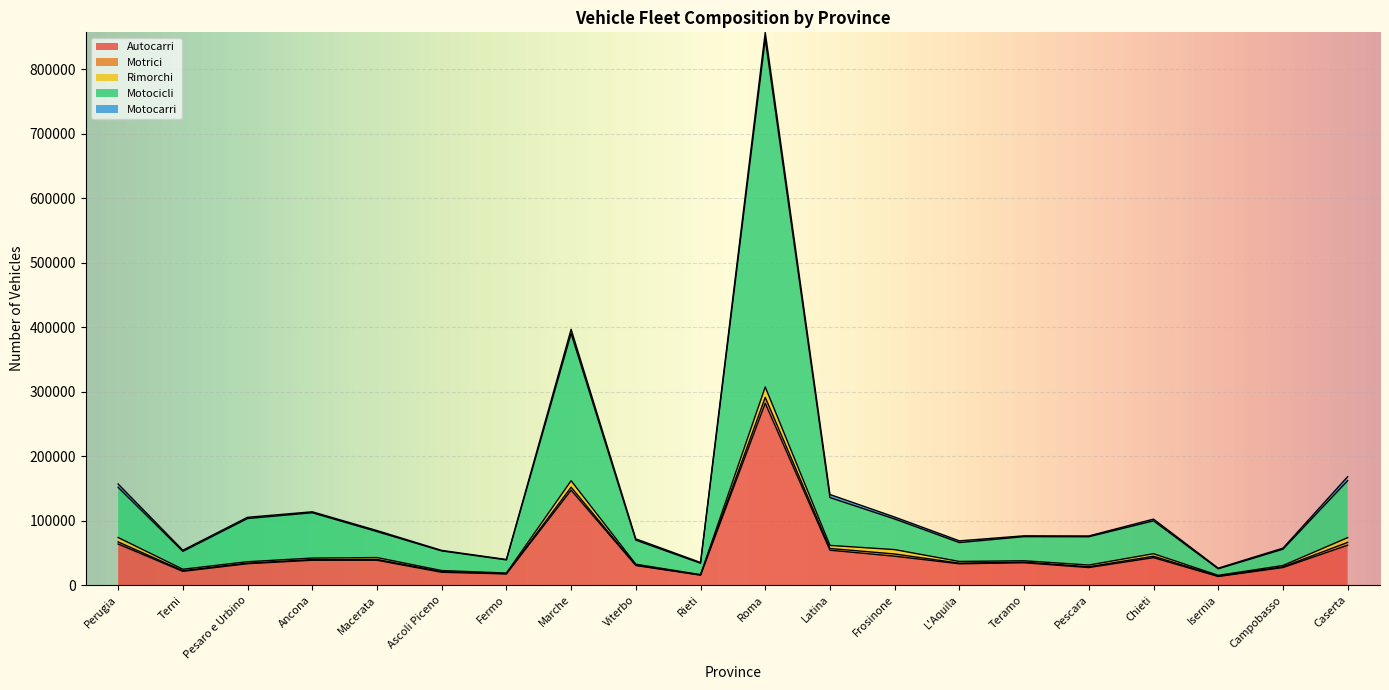

The value of Rimorchi at Chieti is 3930. True or false?

True